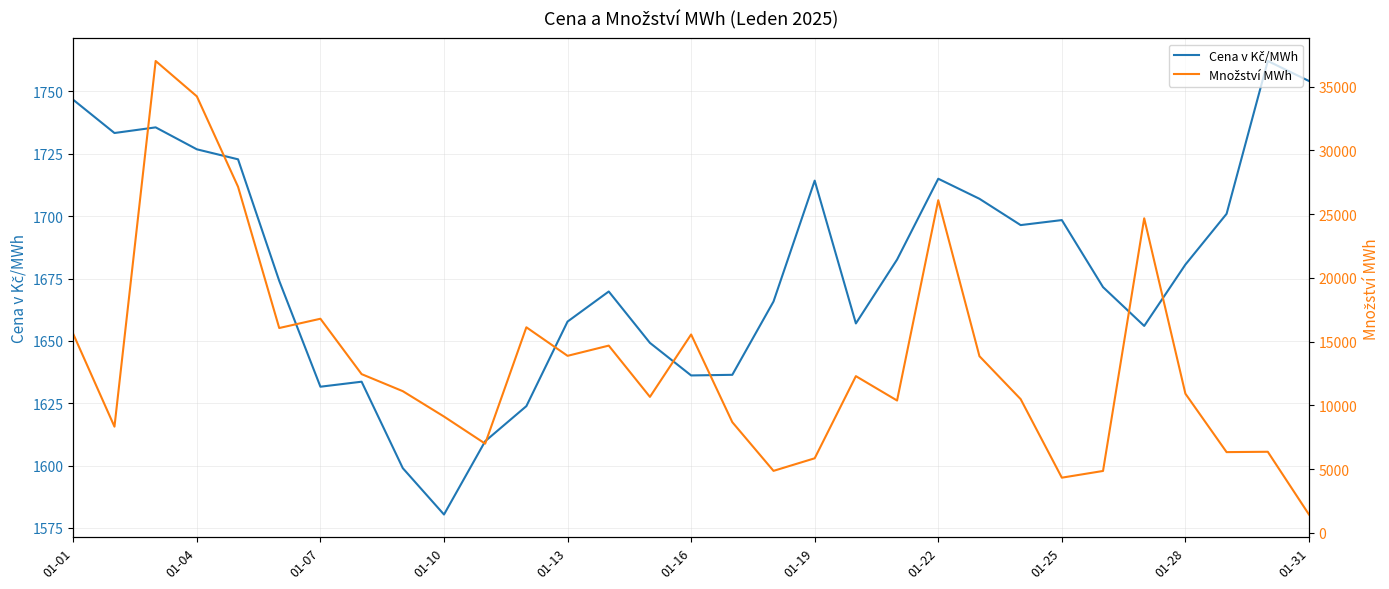

What is the highest value of the Množství MWh series?

37002.4